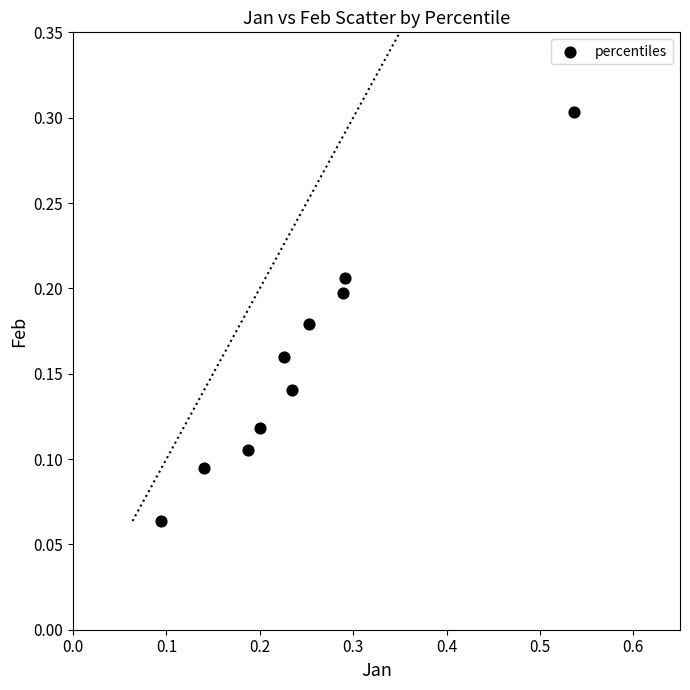

What is the range of X values (max minus min)?

0.4